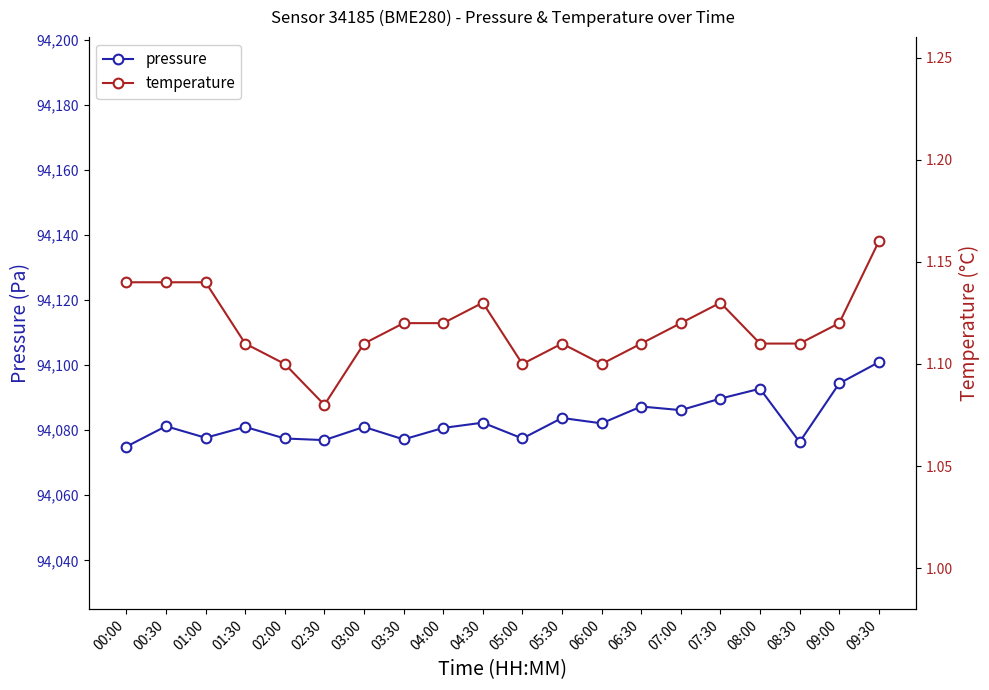

Count the number of categories in the chart.

20